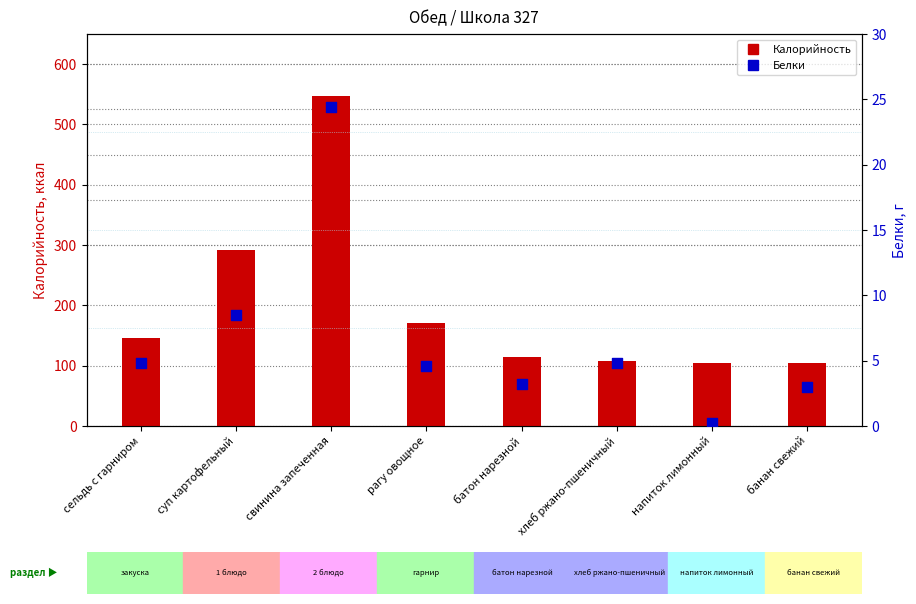

What is the total value across all series at свинина запеченная?

572.4